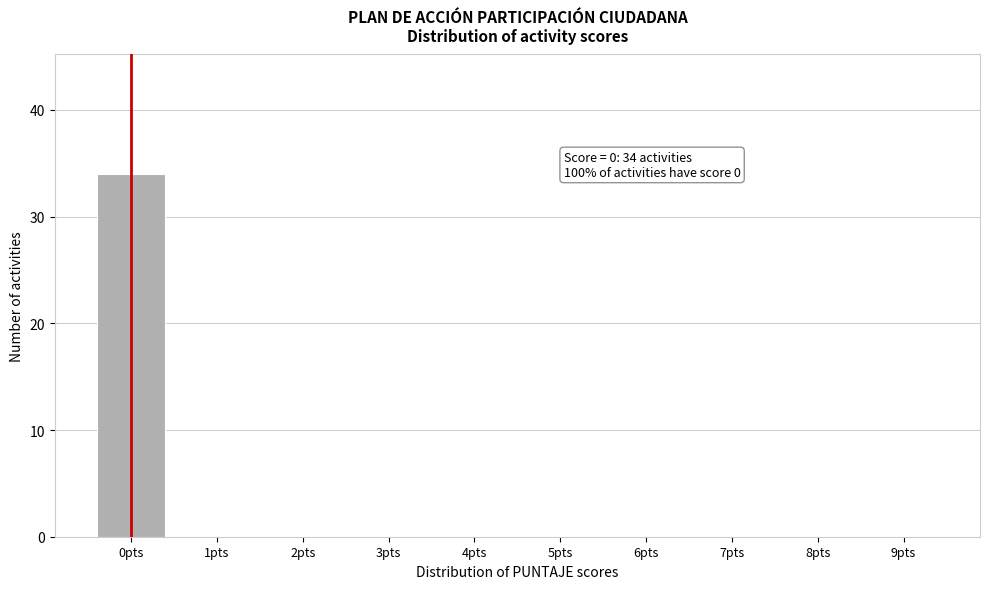

Reading right to left, list all the values displayed in this chart.

9pts=0	8pts=0	7pts=0	6pts=0	5pts=0	4pts=0	3pts=0	2pts=0	1pts=0	0pts=34